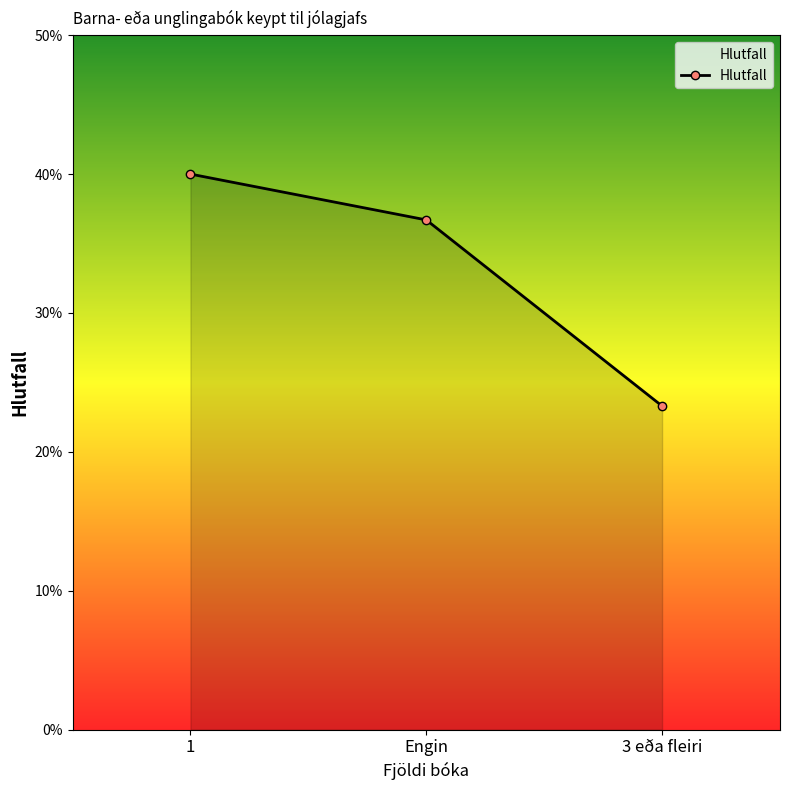

True or false: the data shows 0.4 at 1.

True